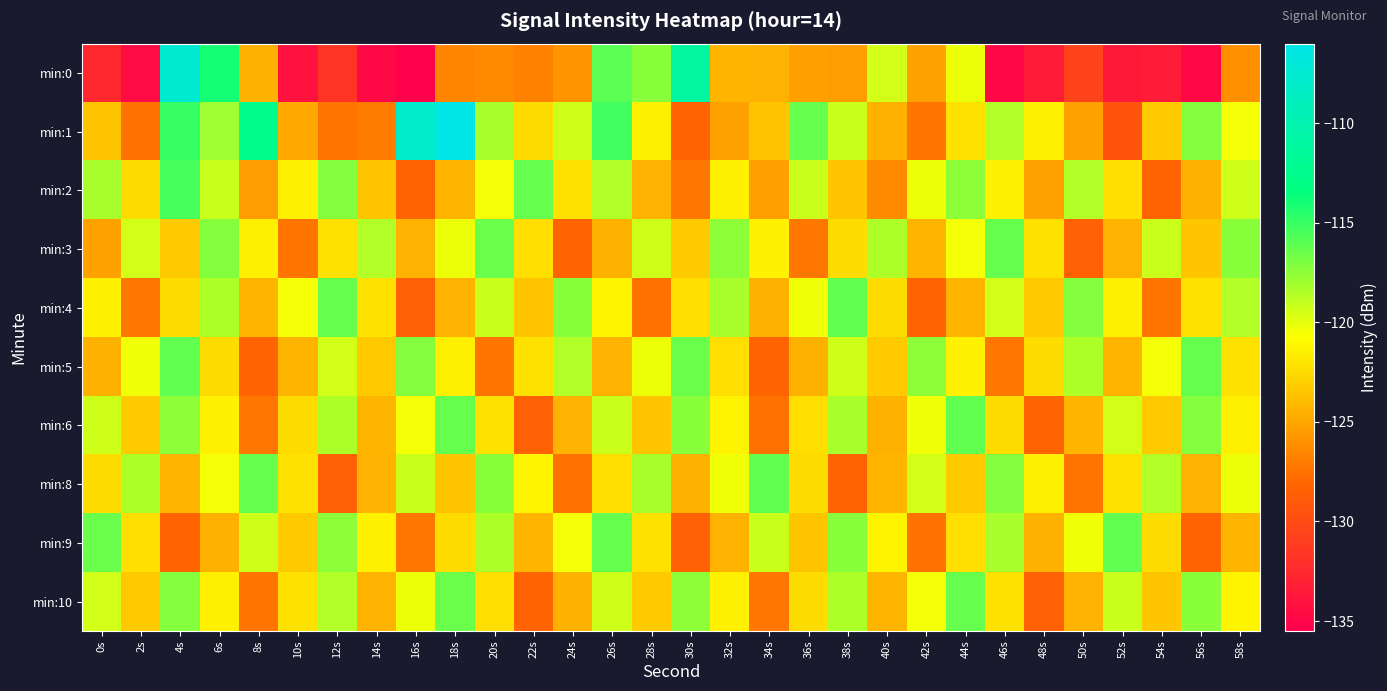

Which label corresponds to the largest value in the chart?

18s